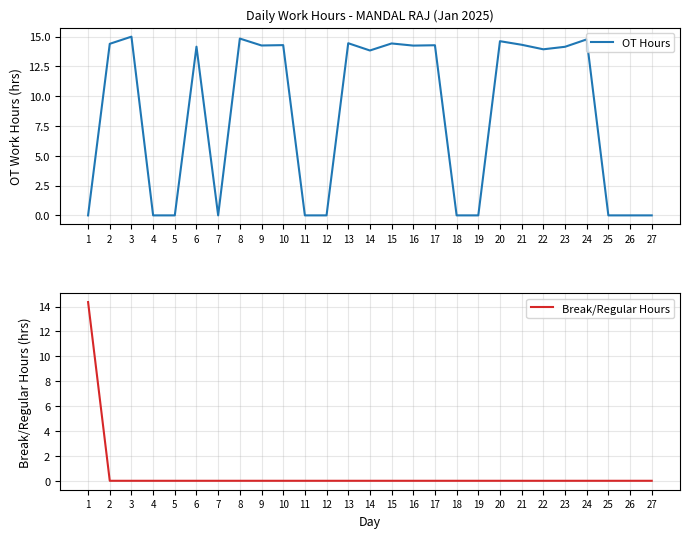

How many intersections are there between Break/Regular Hours and OT Hours?

1